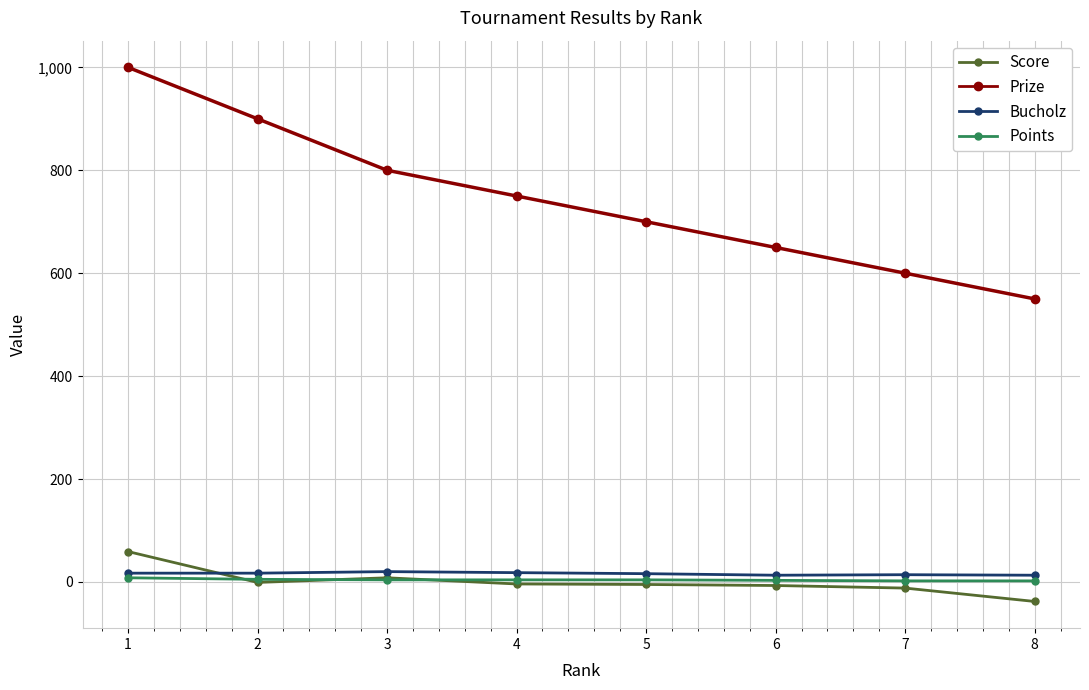

Is this an area chart (filled region under the line)?

No